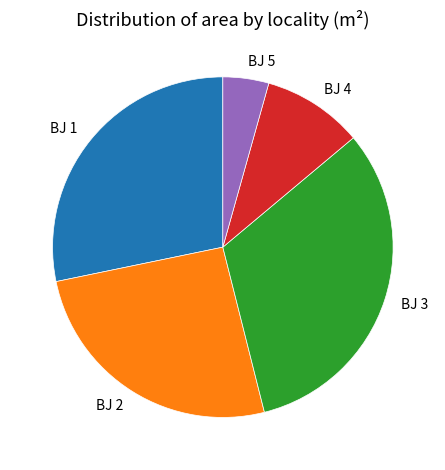

Rank the categories by value from highest to lowest.

BJ 3, BJ 1, BJ 2, BJ 4, BJ 5